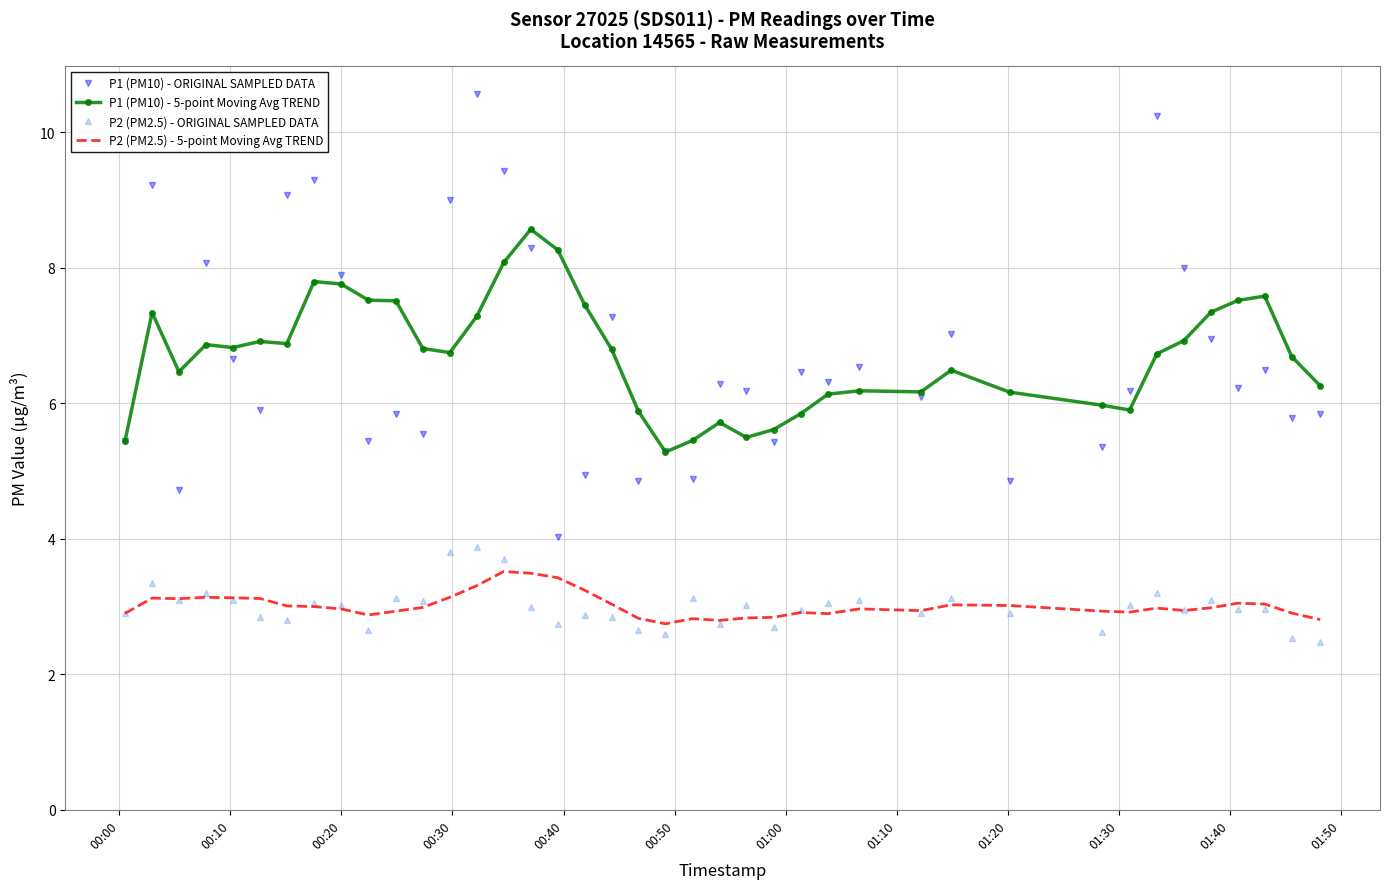

Which series has the largest range (max minus min)?

P1 (PM10) - ORIGINAL SAMPLED DATA